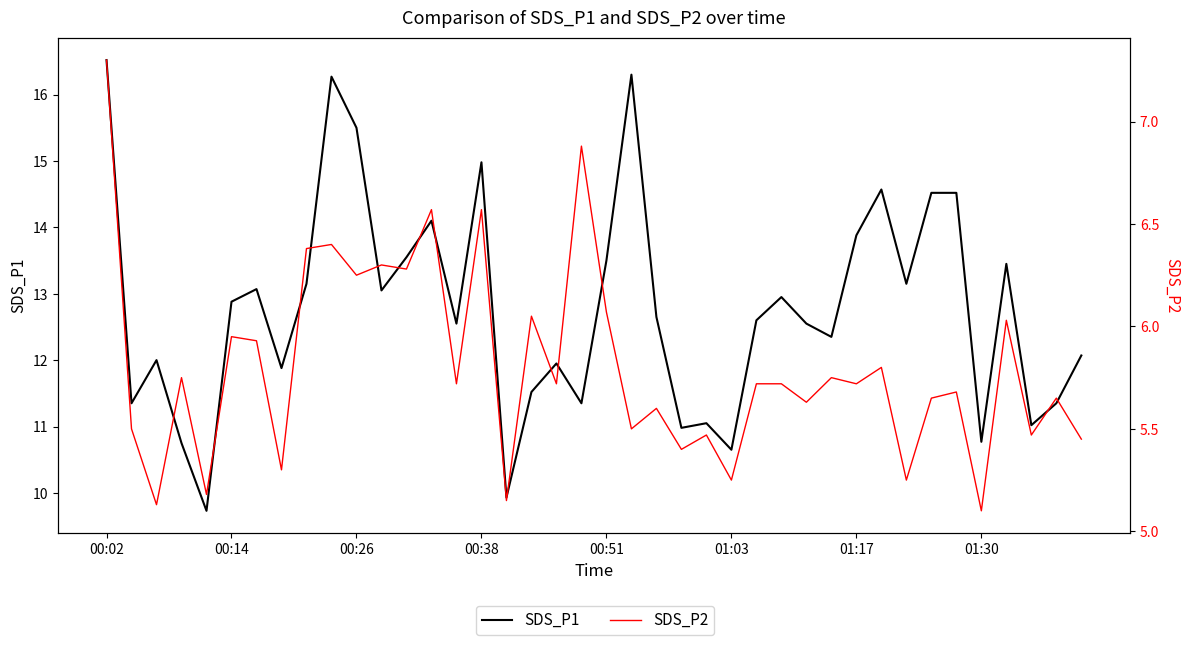

Which series has the largest total across all categories?

SDS_P1